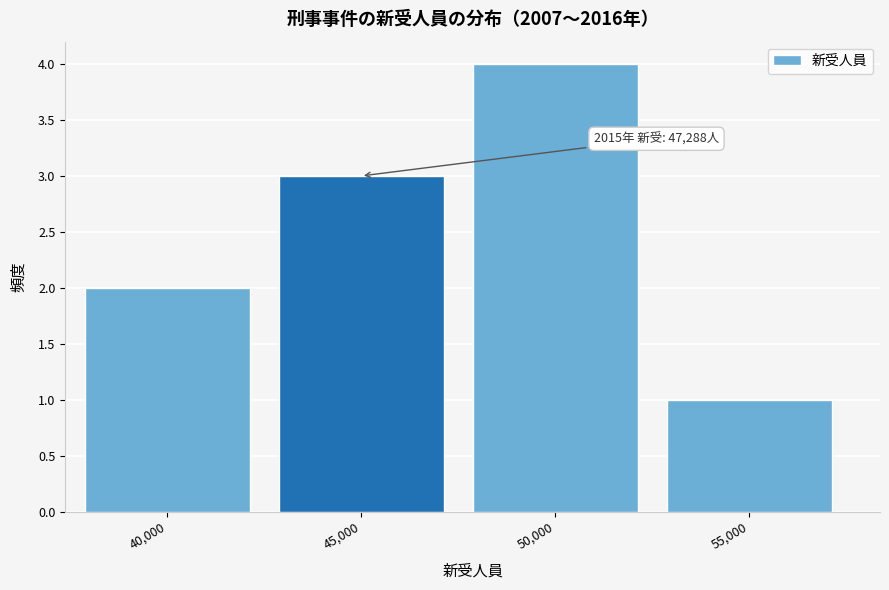

Reading right to left, list all the values displayed in this chart.

55,000=1	50,000=4	45,000=3	40,000=2